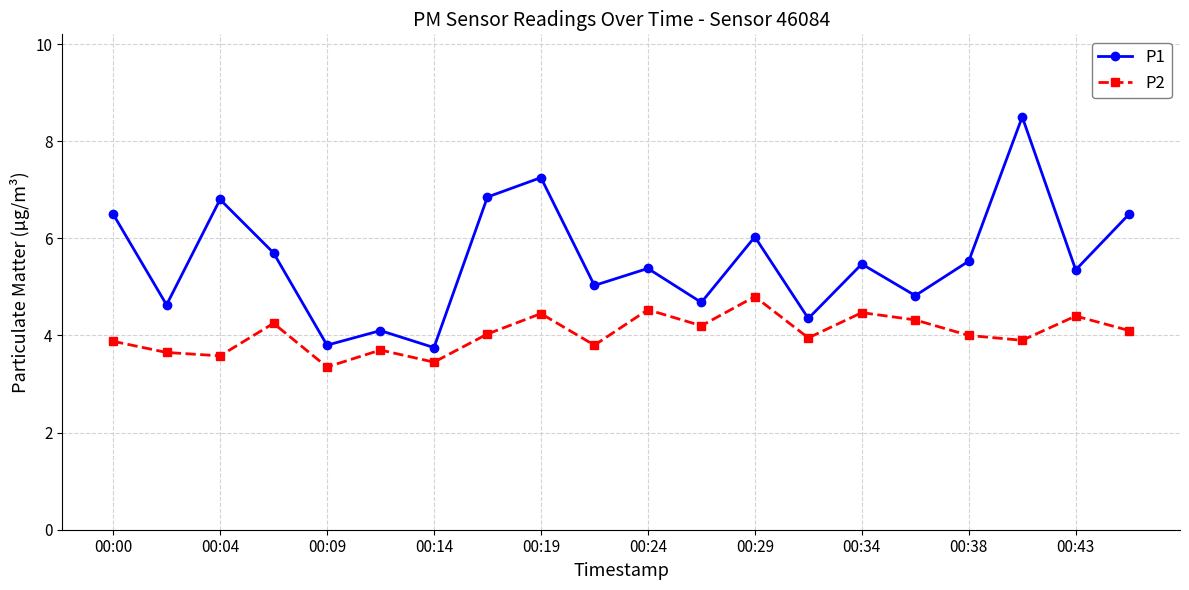

True or false: P1 has more than 2 interior local peaks.

True